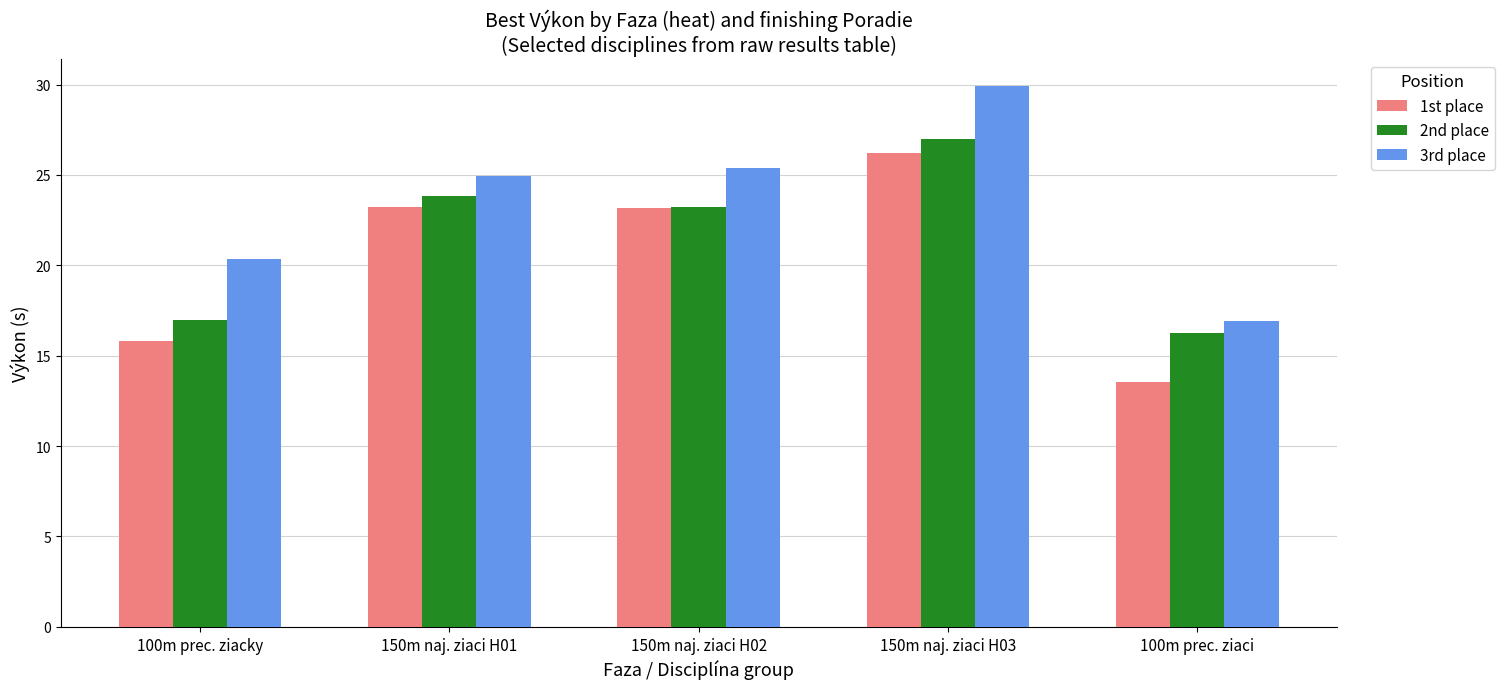

What is the minimum value for 3rd place?

16.9